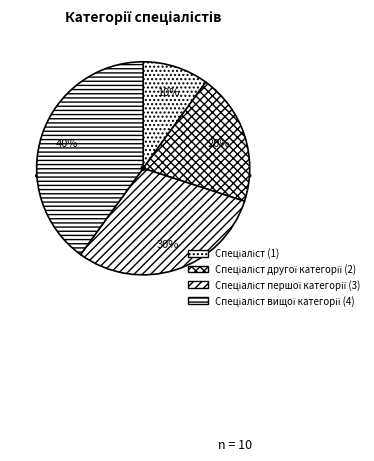

Rank the categories by value from lowest to highest.

Спеціаліст, Спеціаліст другої категорії, Спеціаліст першої категорії, Спеціаліст вищої категорії